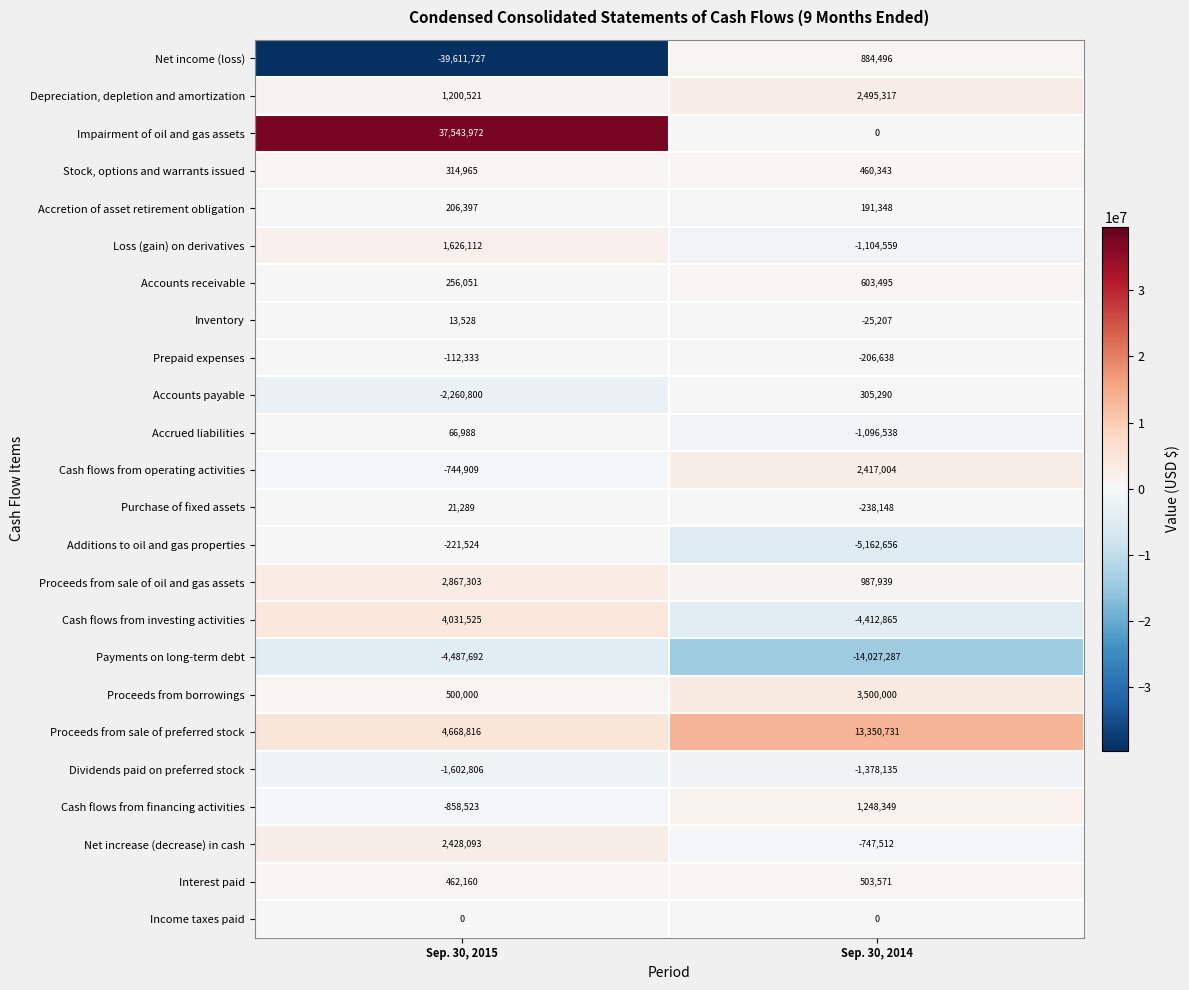

At which label is Accounts receivable closest to 429773?

Sep. 30, 2015